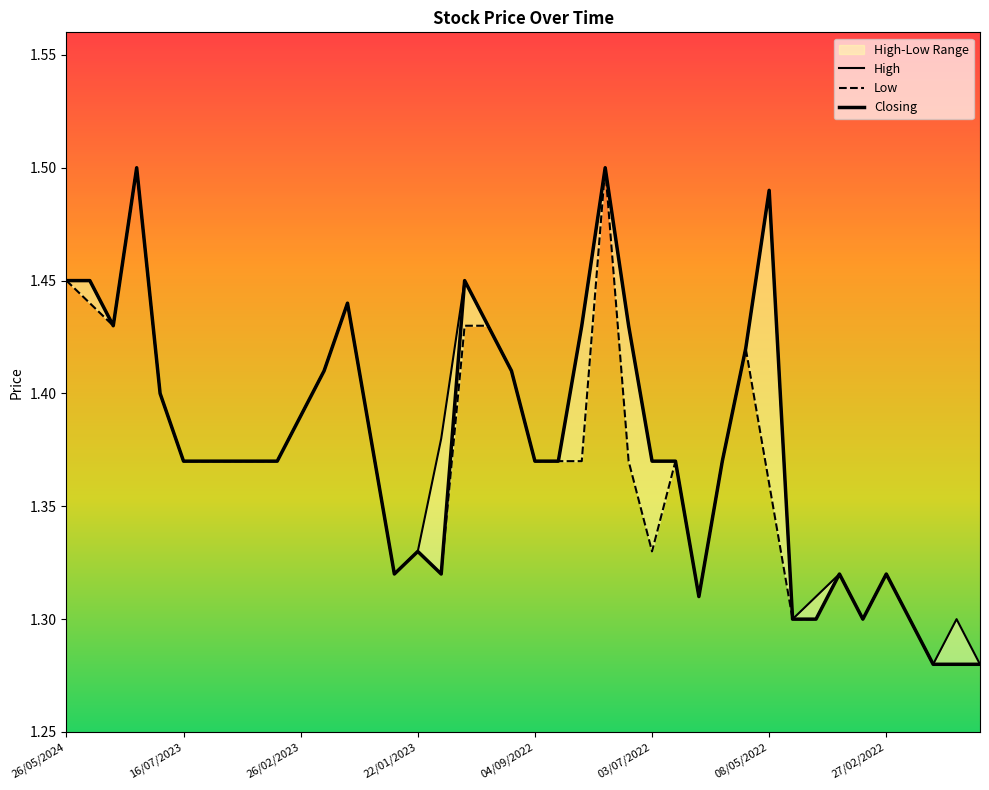

At how many categories does at least one series exceed 1?

40